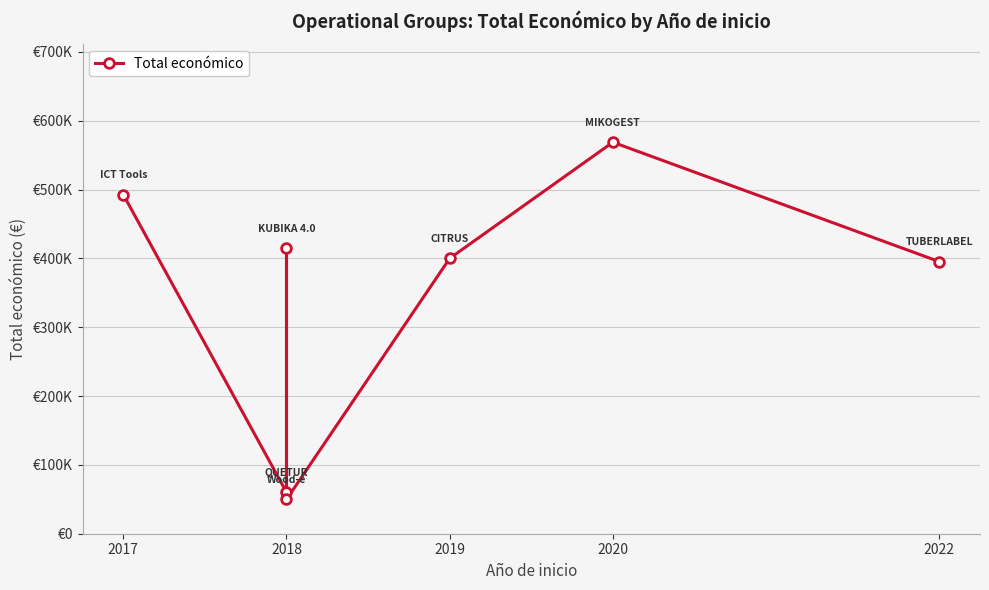

True or false: the data has more than 0 interior local peaks.

True